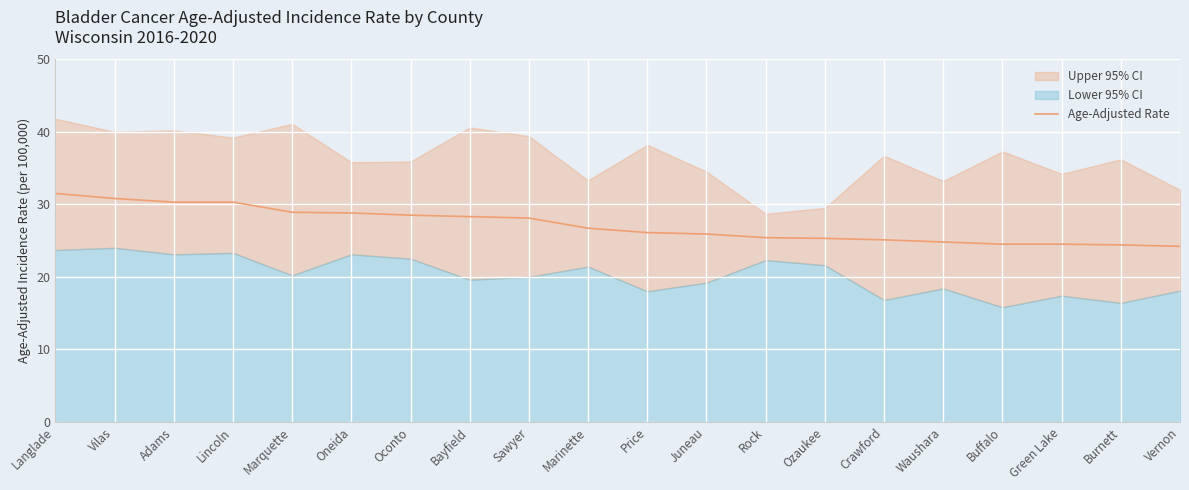

What is the value of the 15th point from the left?

25.1